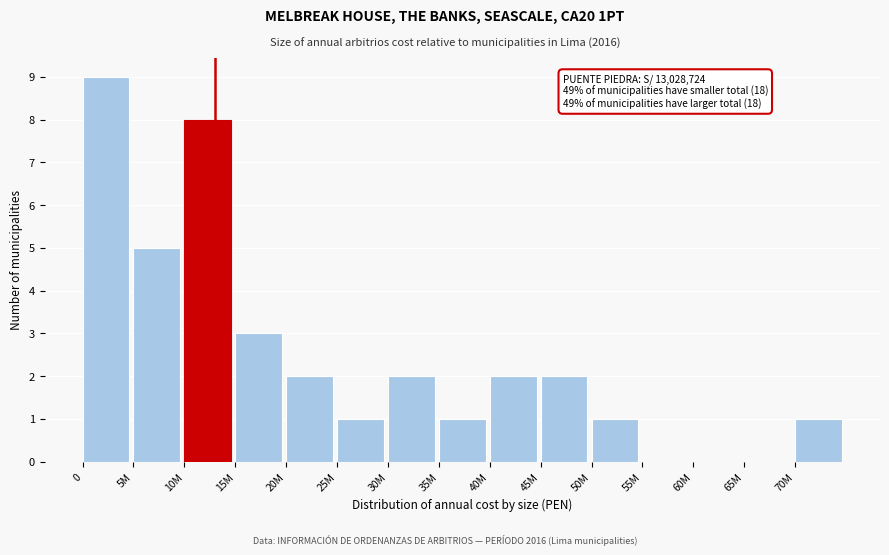

Reading left to right, list all the values displayed in this chart.

0=9	5M=5	10M=8	15M=3	20M=2	25M=1	30M=2	35M=1	40M=2	45M=2	50M=1	55M=0	60M=0	65M=0	70M=1